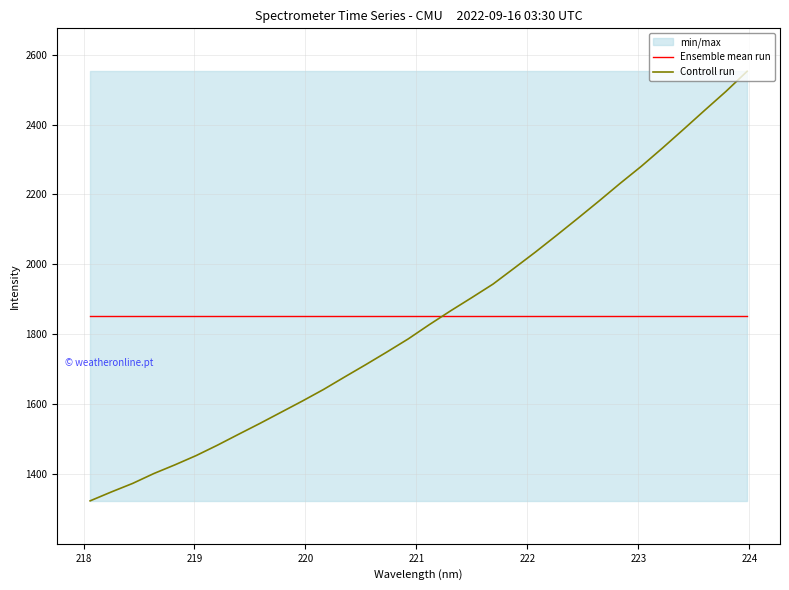

What is the sum of all Controll run values?

59315.9